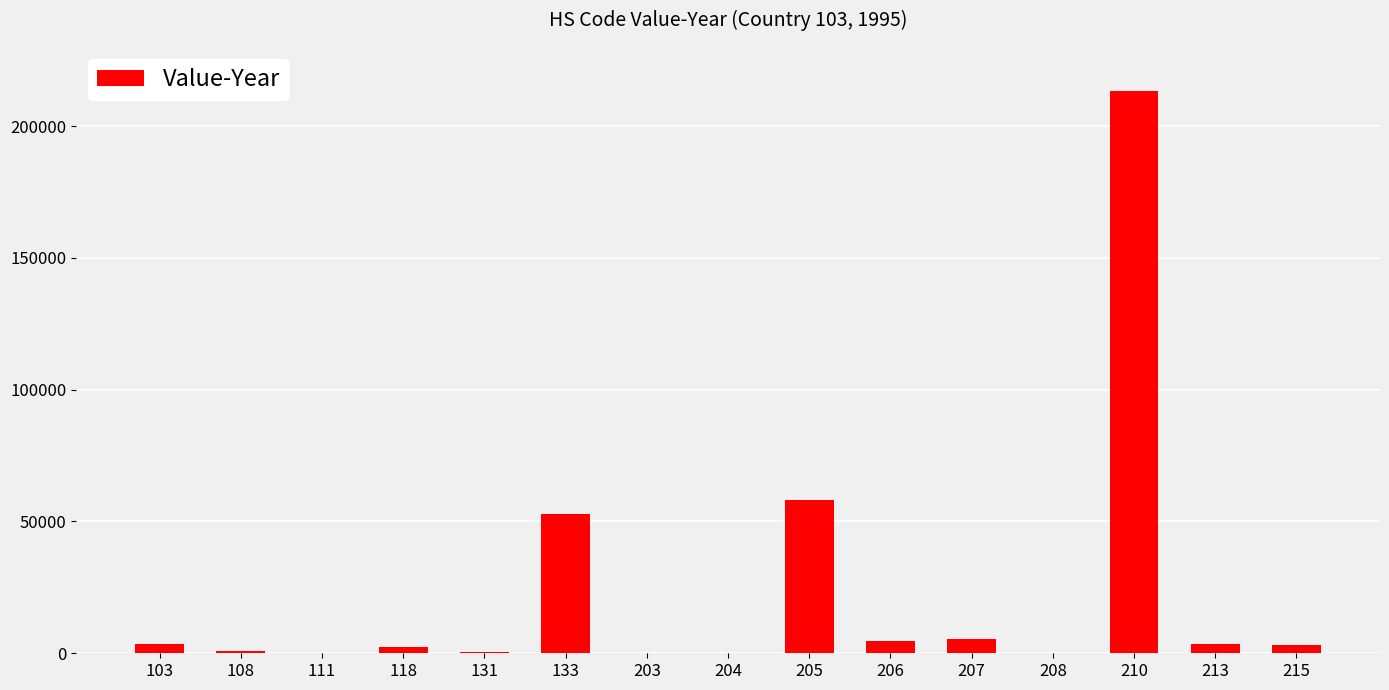

Count the number of data series in this chart.

1